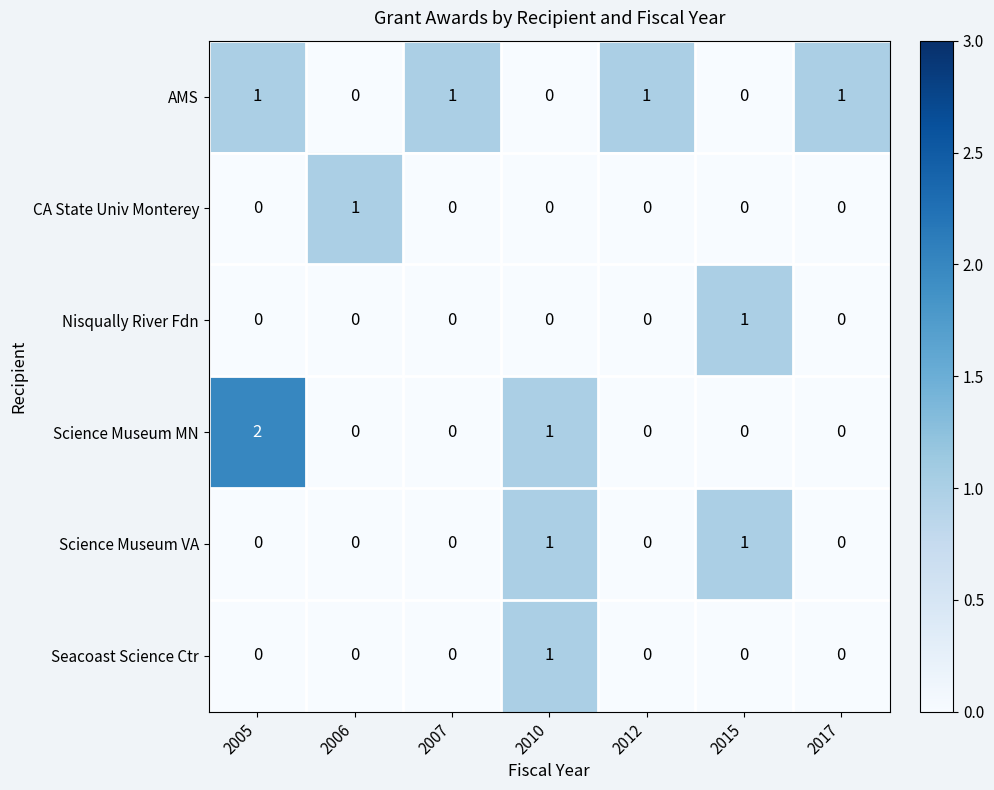

Count the number of categories in the chart.

7